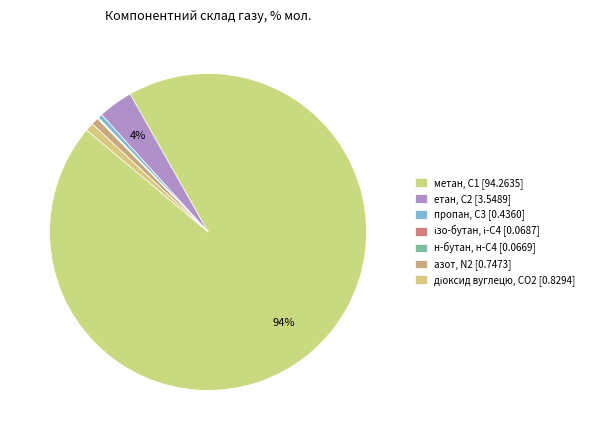

Rank the categories by value from lowest to highest.

н-бутан, н-С4, ізо-бутан, і-С4, пропан, С3, азот, N2, діоксид вуглецю, CО2, етан, С2, метан, С1